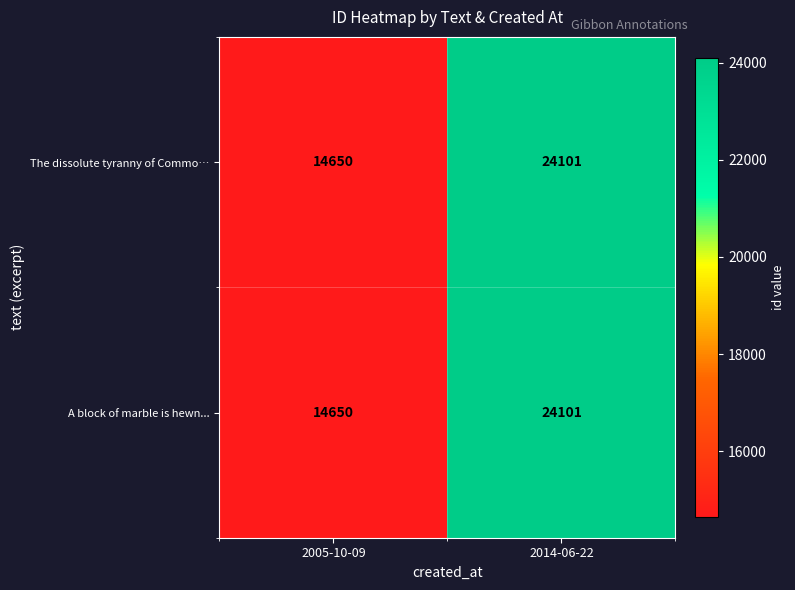

How many series are shown in this chart?

2